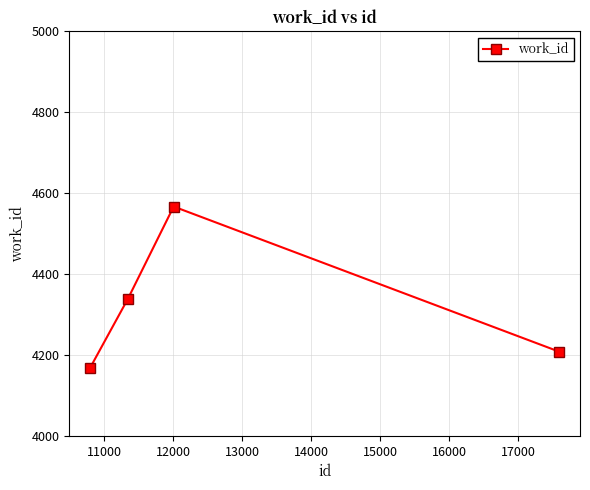

What is the smallest value displayed?

4167